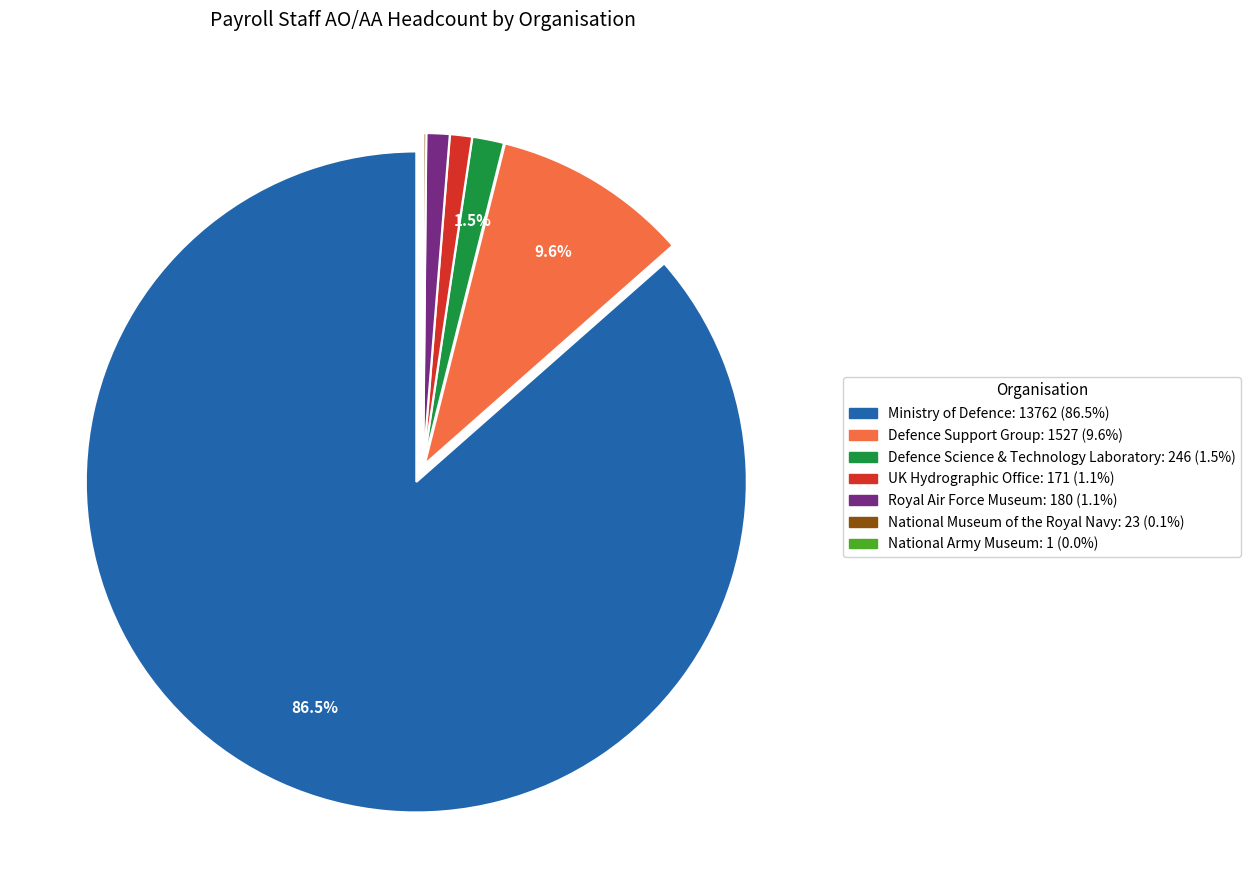

What percentage is the UK Hydrographic Office slice, to the nearest percent?

1%